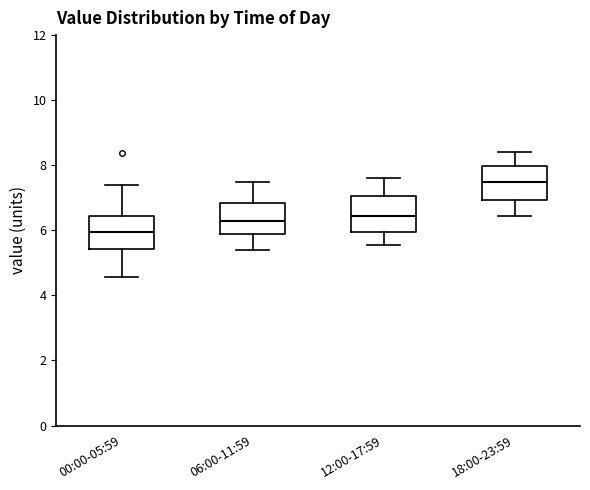

Reading left to right, transcribe this box plot: for each box, give where its median line is, the range the box spans, and where its two whiskers end, as read against the y-axis. The values are not printed on the chart, so give them approximately, as read against the axis.

00:00-05:59: median 6.0, box 5.4 to 6.4, whiskers 4.6 to 7.4
06:00-11:59: median 6.2, box 5.8 to 6.8, whiskers 5.4 to 7.6
12:00-17:59: median 6.4, box 6.0 to 7.0, whiskers 5.6 to 7.6
18:00-23:59: median 7.4, box 7.0 to 8.0, whiskers 6.4 to 8.4